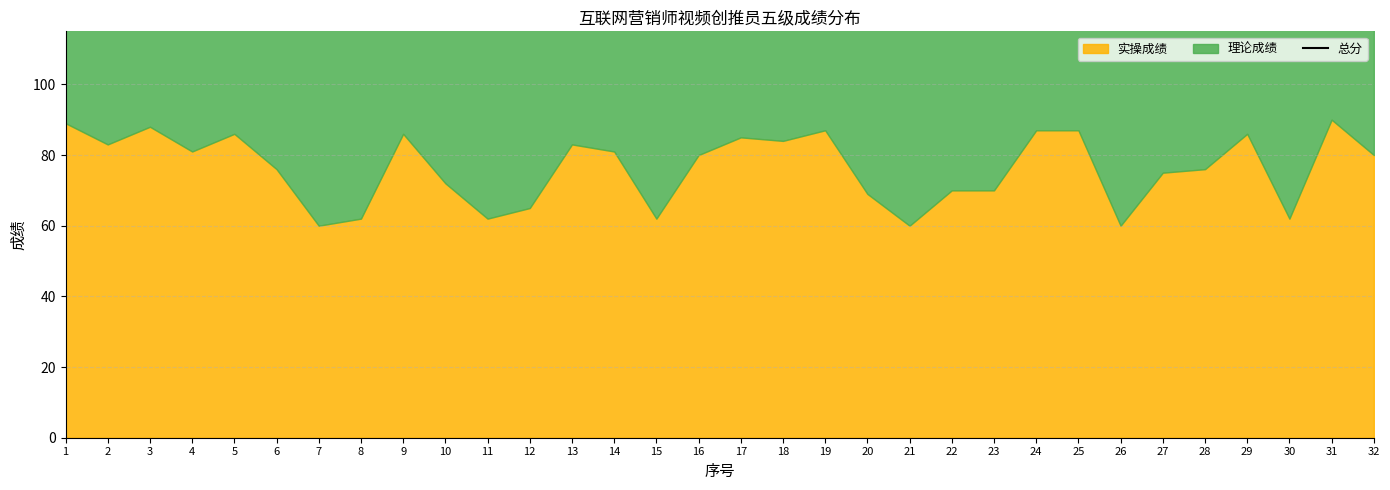

What is the maximum value shown in the chart?

183